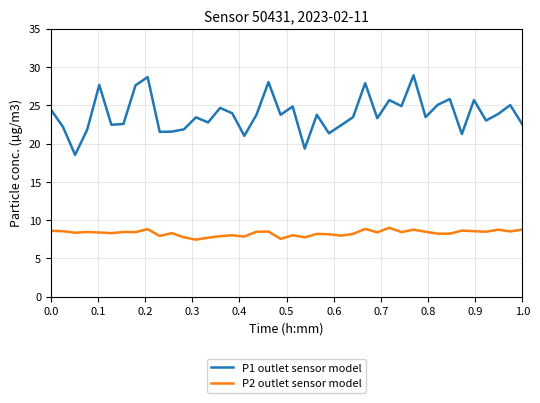

List the series in order of their overall mean, lowest first.

P2 outlet sensor model, P1 outlet sensor model